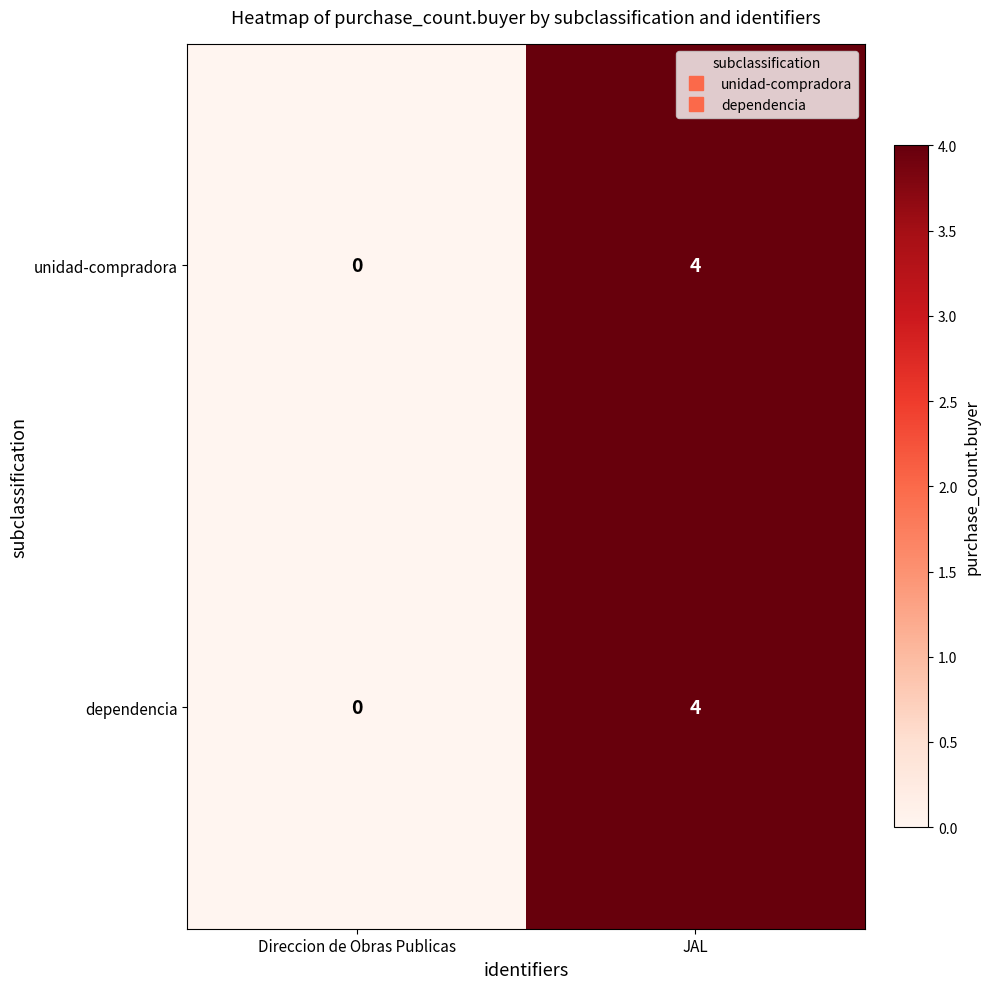

How many categories are shown in the chart?

2